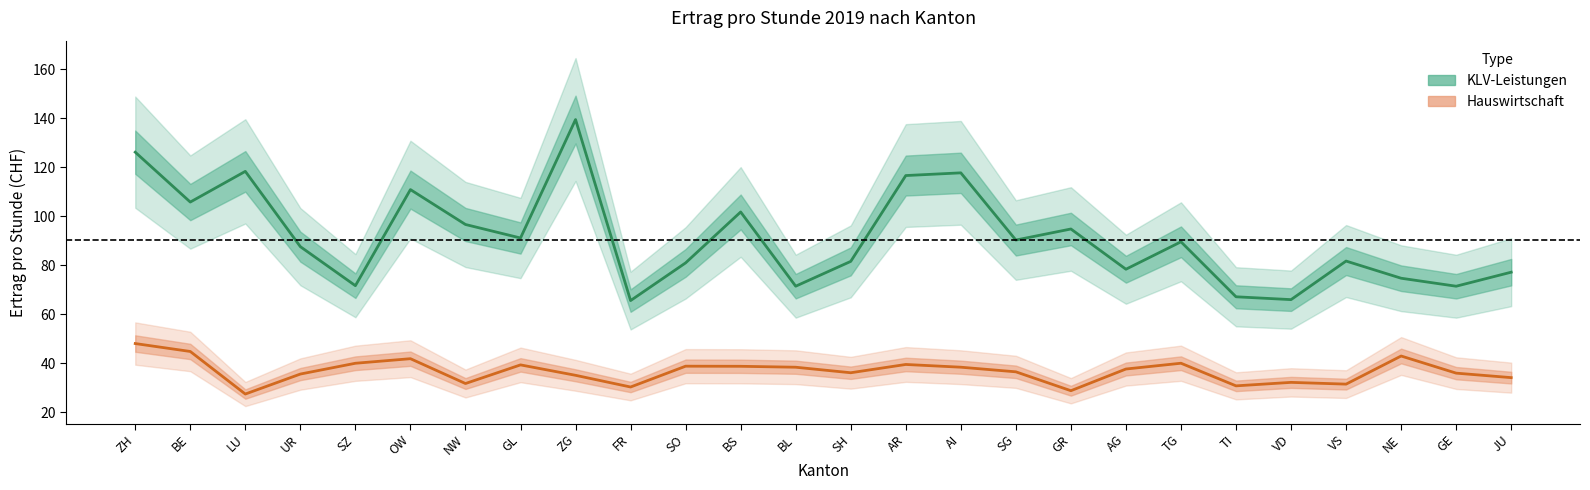

Rank the series by their maximum value, from highest to lowest.

KLV-Leistungen, Hauswirtschaft